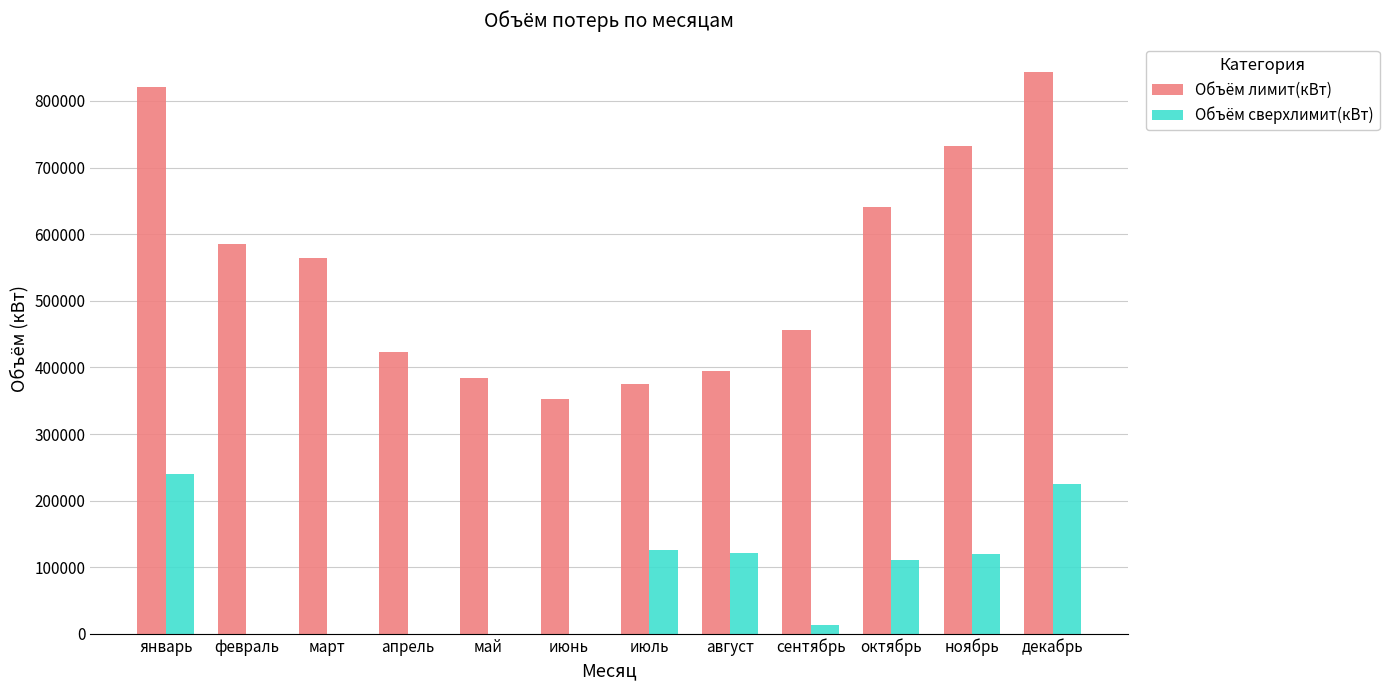

Which series has the largest total across all categories?

Объём лимит(кВт)